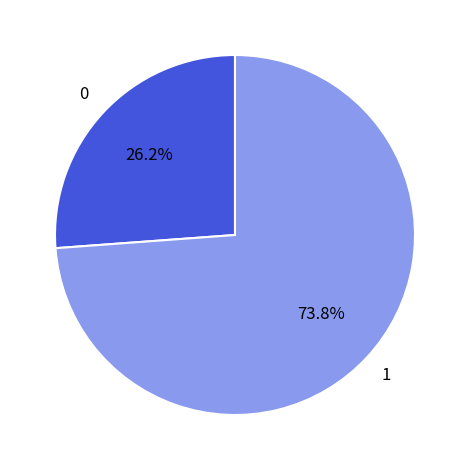

Count the number of slices in the pie.

2